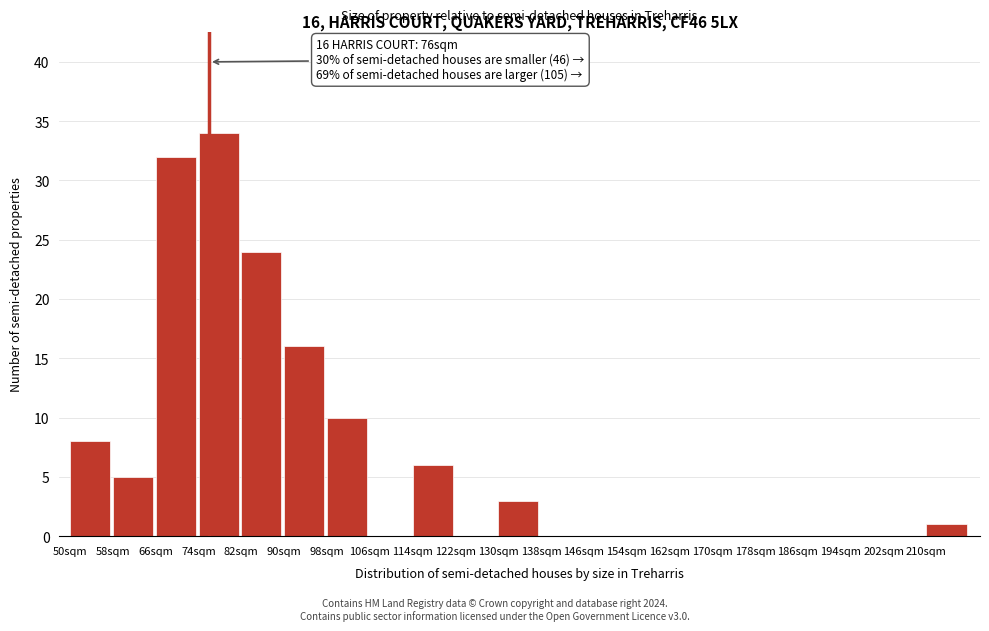

Reading right to left, what are all the values shown in this chart?

210sqm=1	202sqm=0	194sqm=0	186sqm=0	178sqm=0	170sqm=0	162sqm=0	154sqm=0	146sqm=0	138sqm=0	130sqm=3	122sqm=0	114sqm=6	106sqm=0	98sqm=10	90sqm=16	82sqm=24	74sqm=34	66sqm=32	58sqm=5	50sqm=8